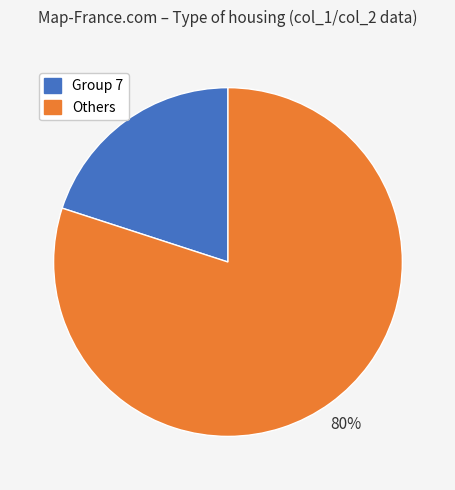

To the nearest percent, what is the difference between the largest and smallest slice percentages?

60%